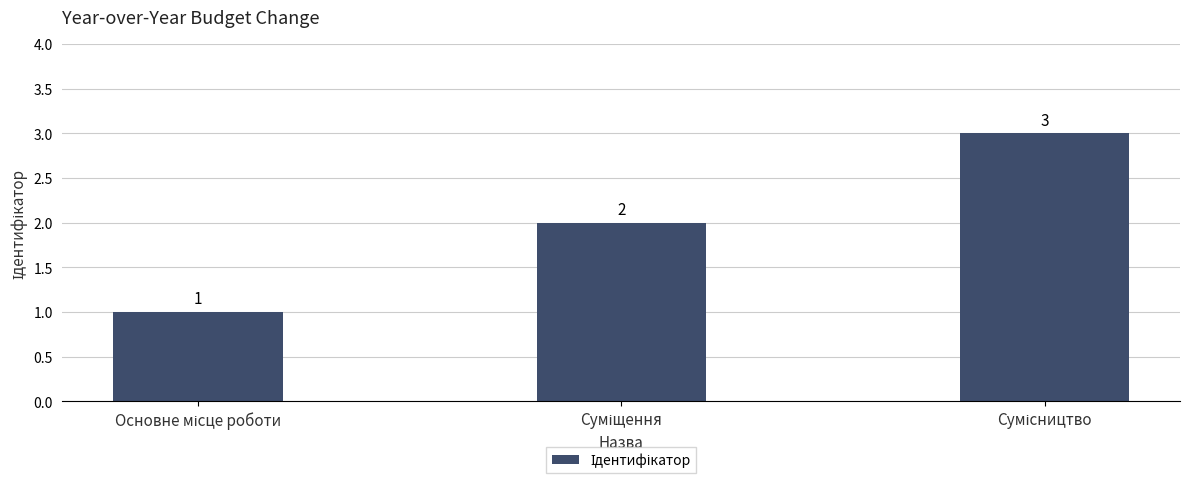

What is the greatest value displayed?

3